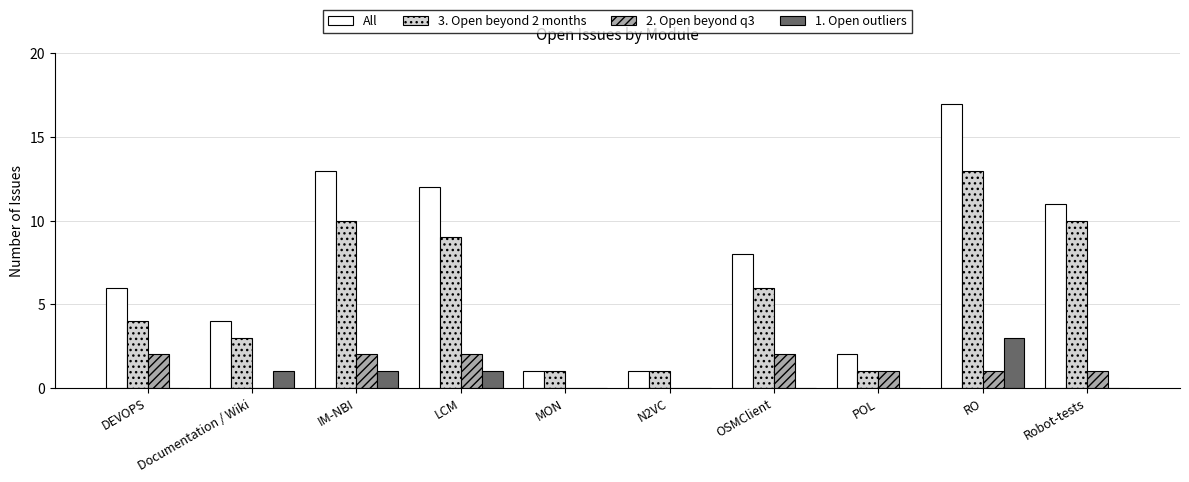

Which series changed the most between MON and RO?

All